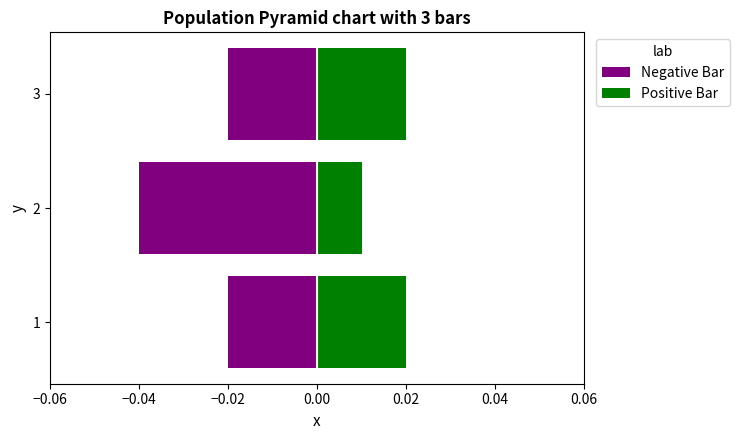

List the series in order of their peak value, highest first.

Positive Bar, Negative Bar